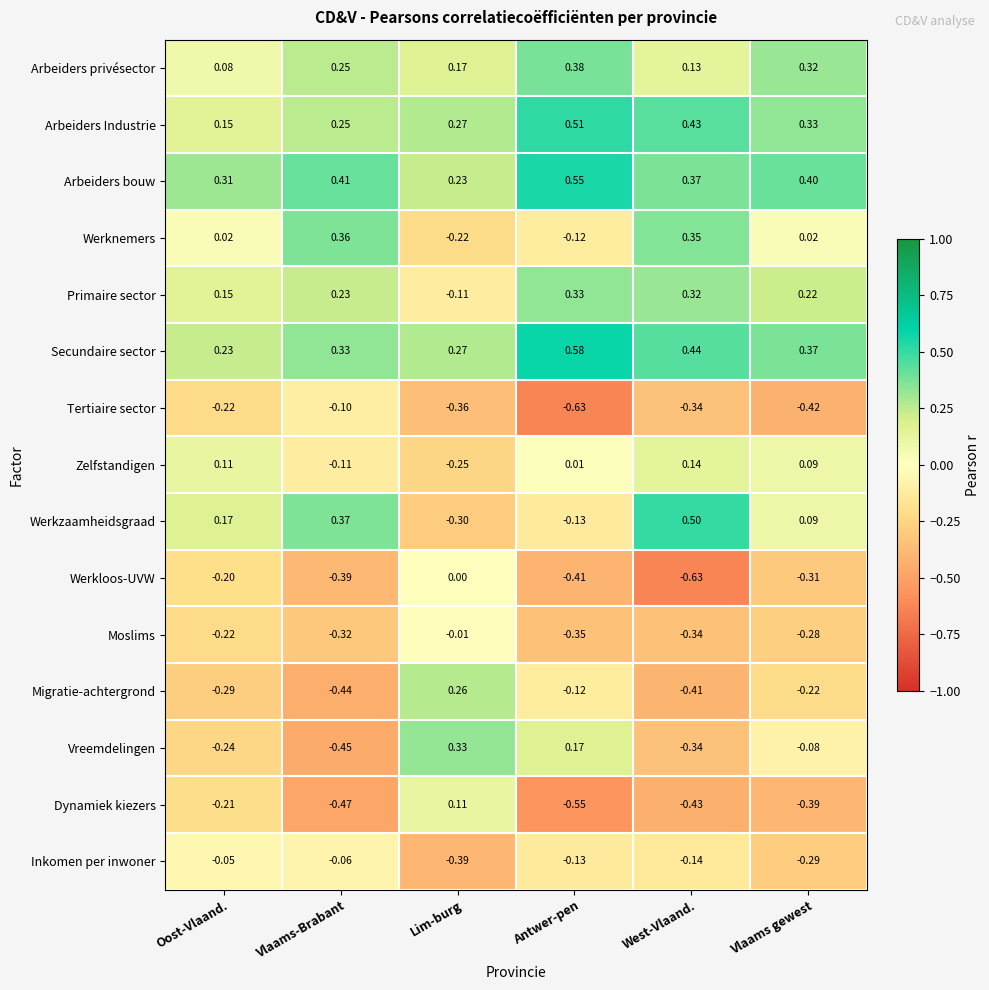

Count the number of data series in this chart.

15